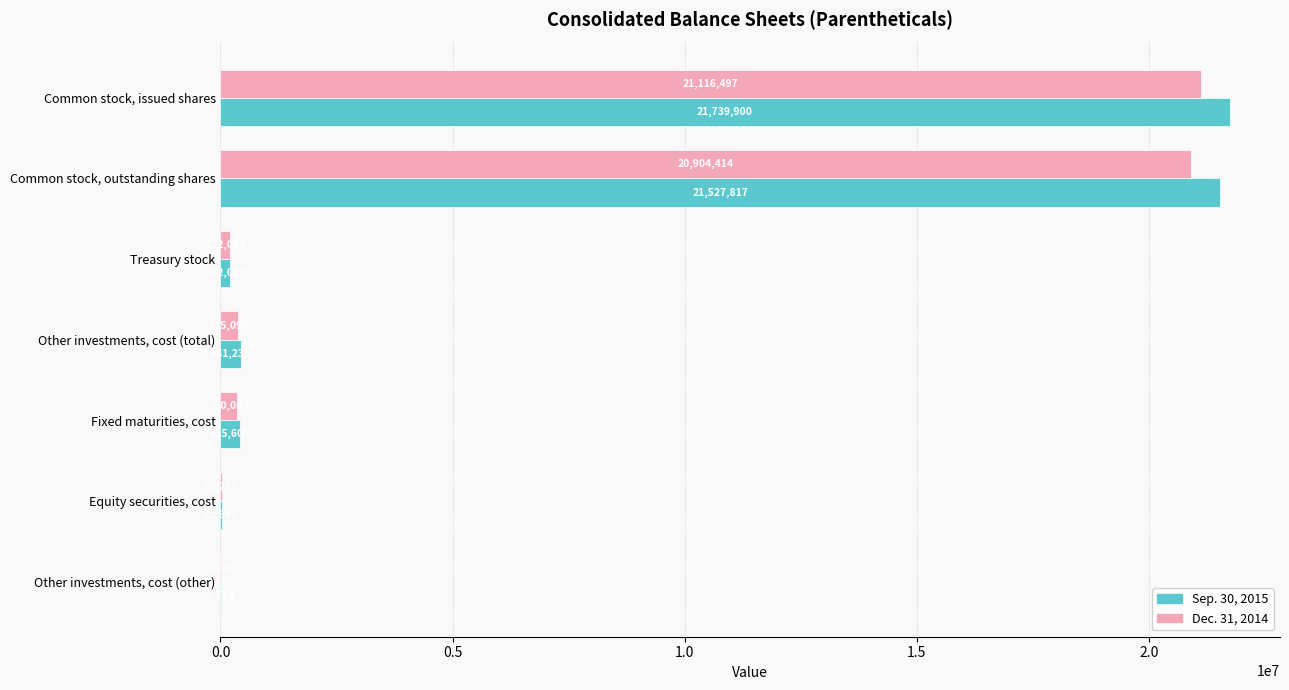

What is the greatest value displayed?

21739900